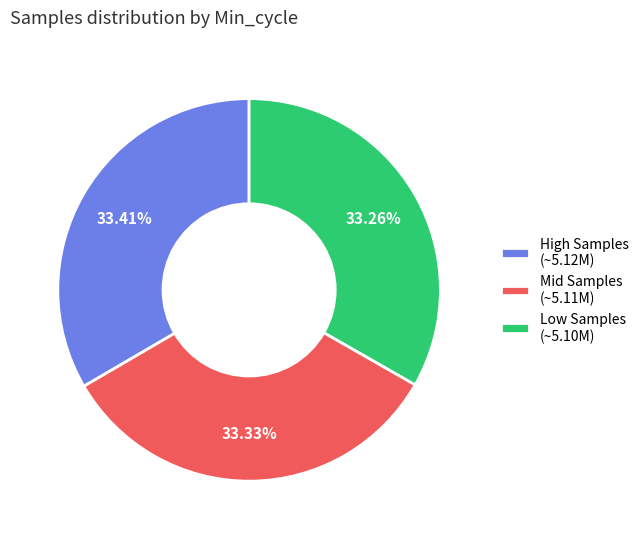

Does any single category account for the majority?

No